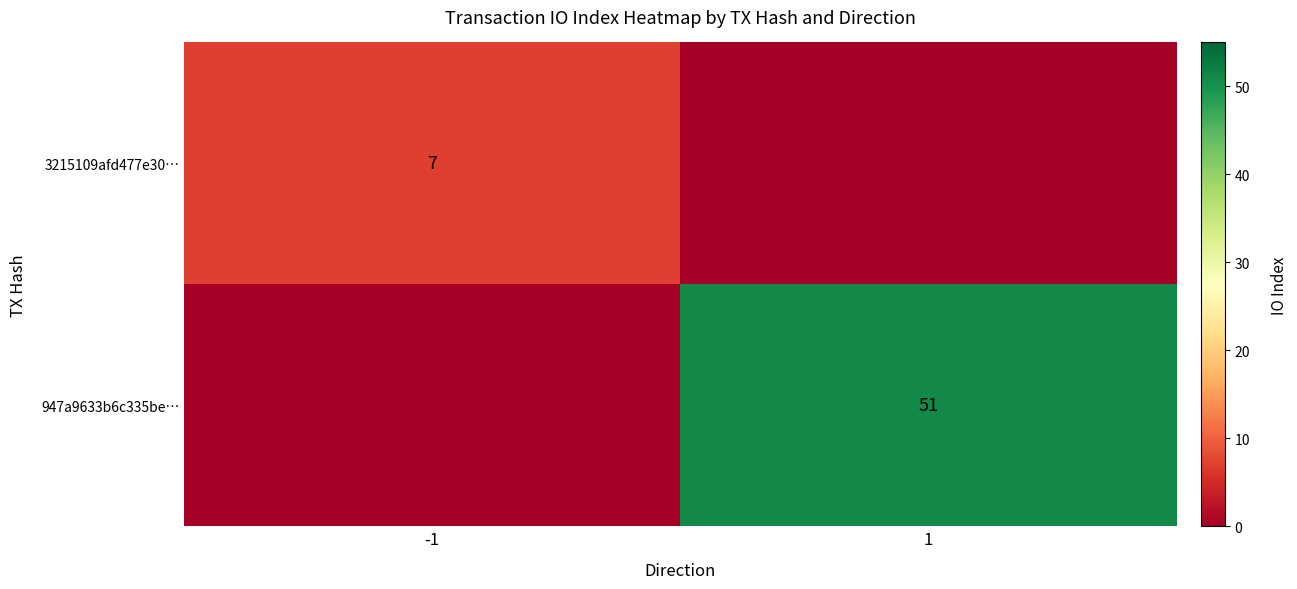

Is it true that 947a9633b6c335be… equals 51 at 1?

True